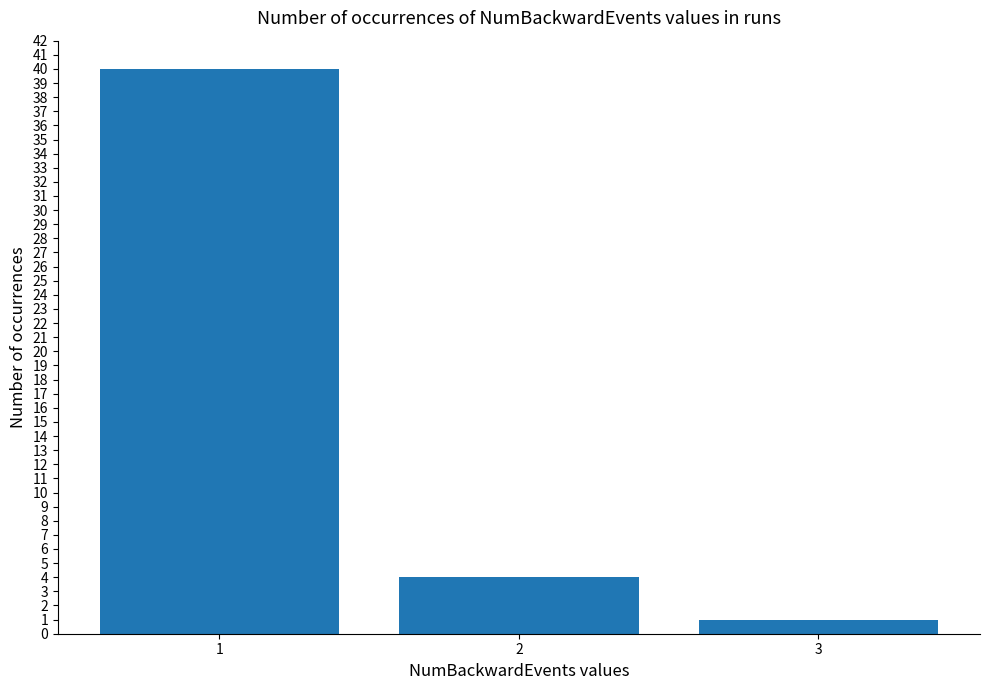

What is the smallest value displayed?

1